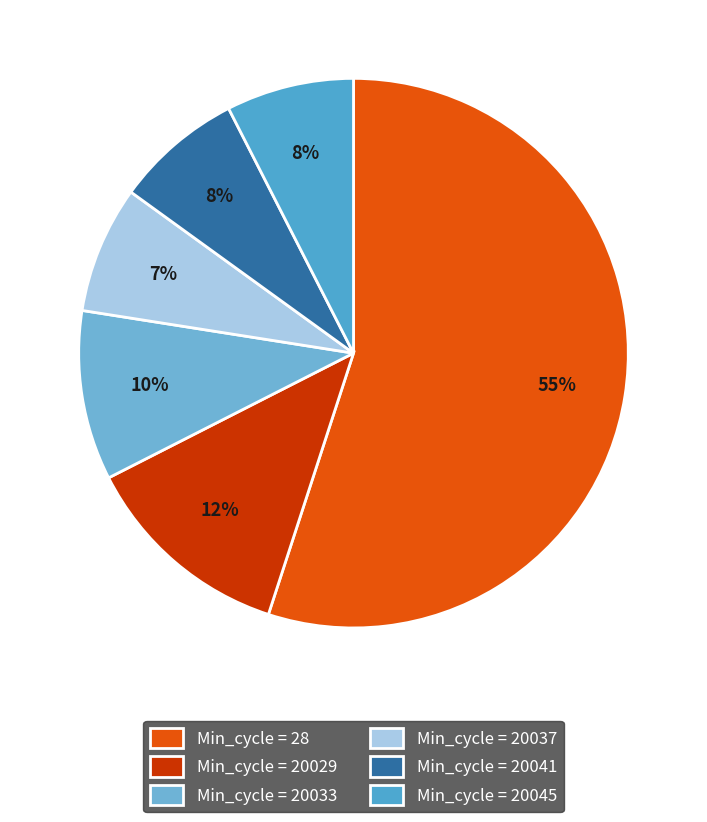

How many slices are in this pie chart?

6